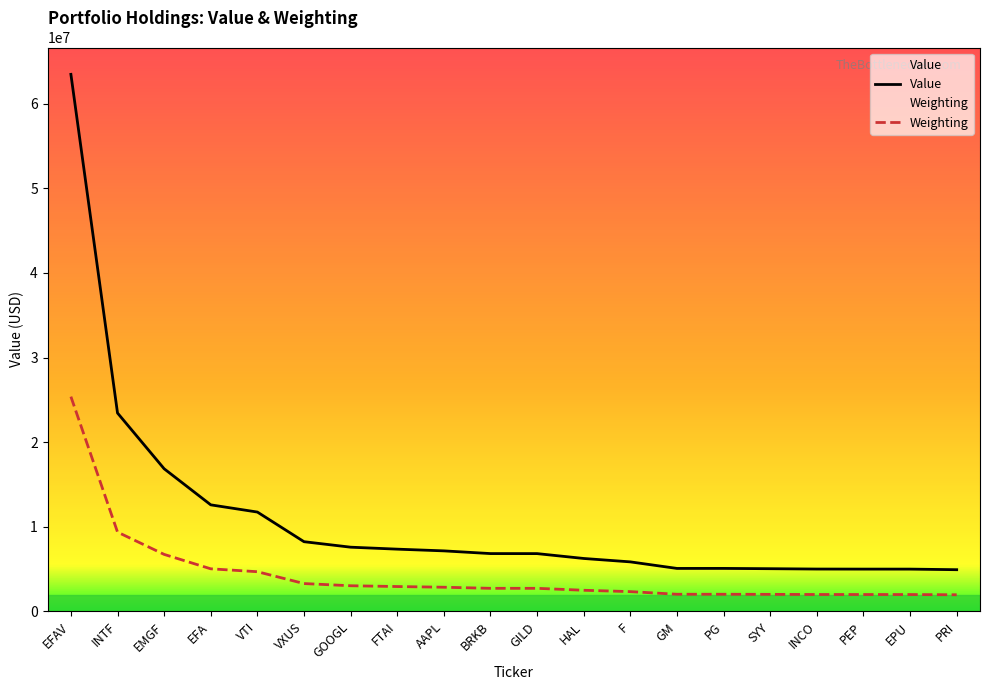

List the series in order of their peak value, lowest first.

Weighting, Value